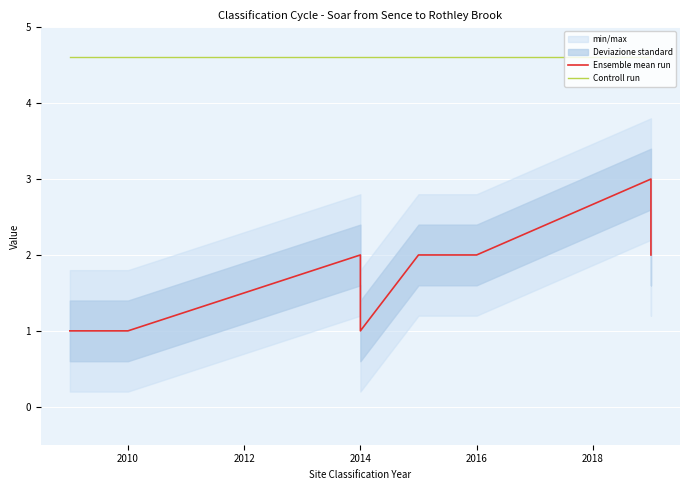

How many interior local peaks does the Ensemble mean run series have?

2